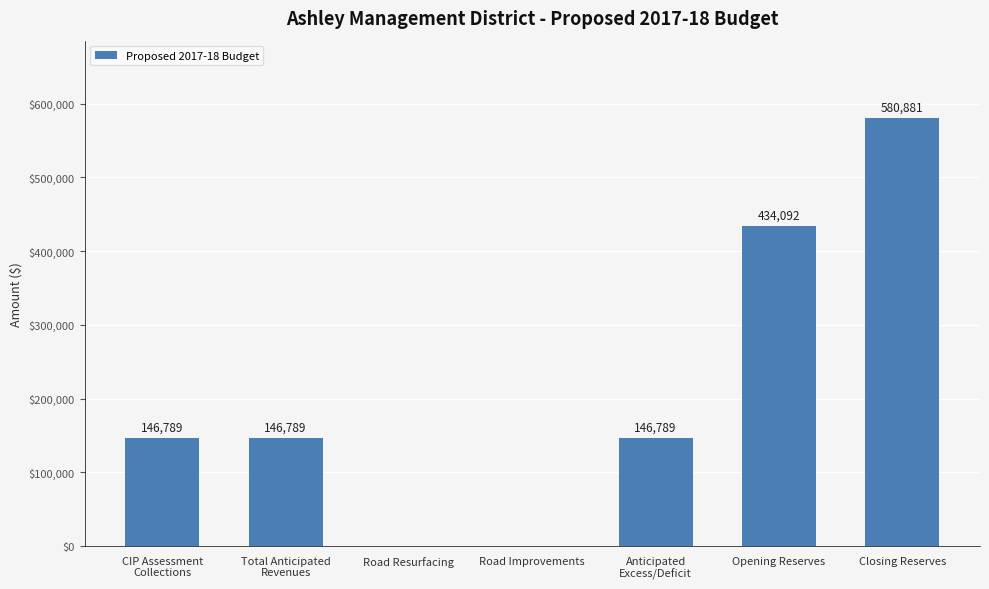

What is the greatest value displayed?

580880.7